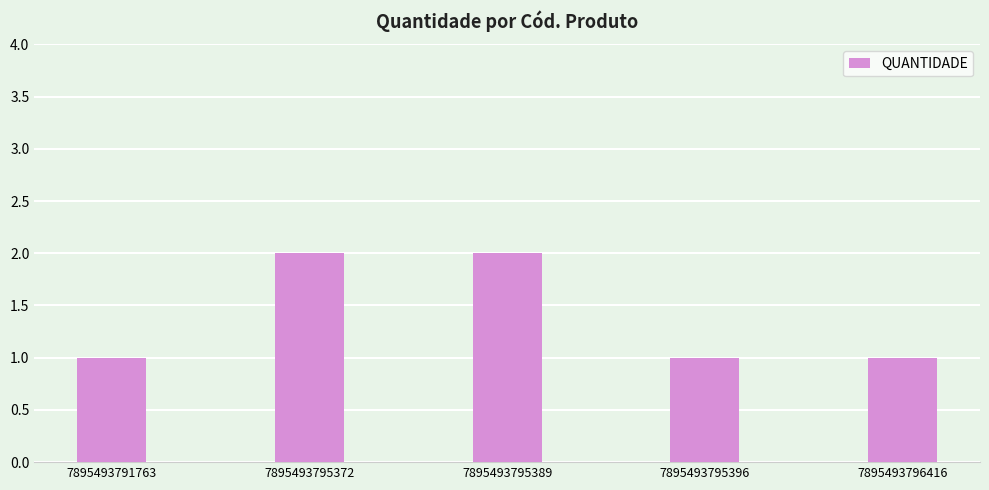

What is the value of the 3rd bar from the left?

2